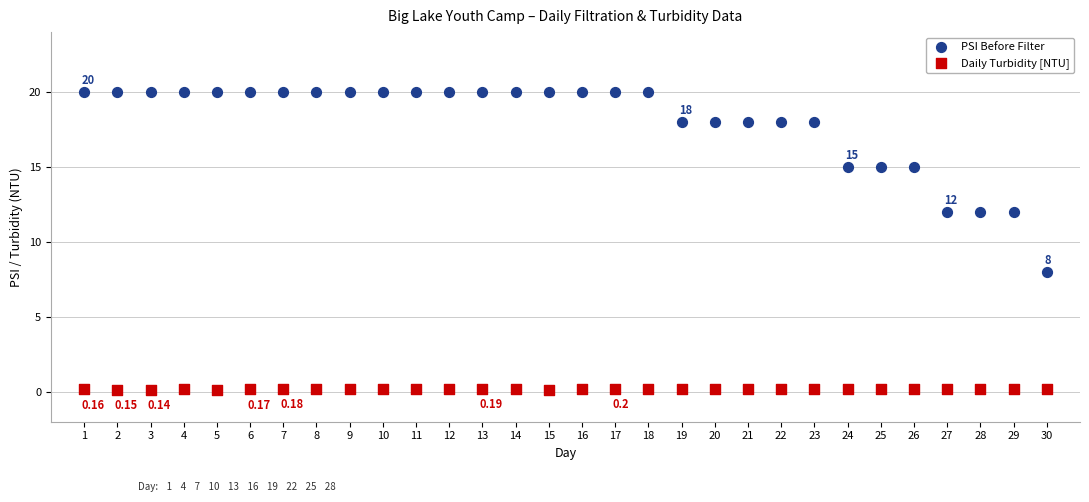

Which series reaches the maximum Y coordinate?

PSI Before Filter